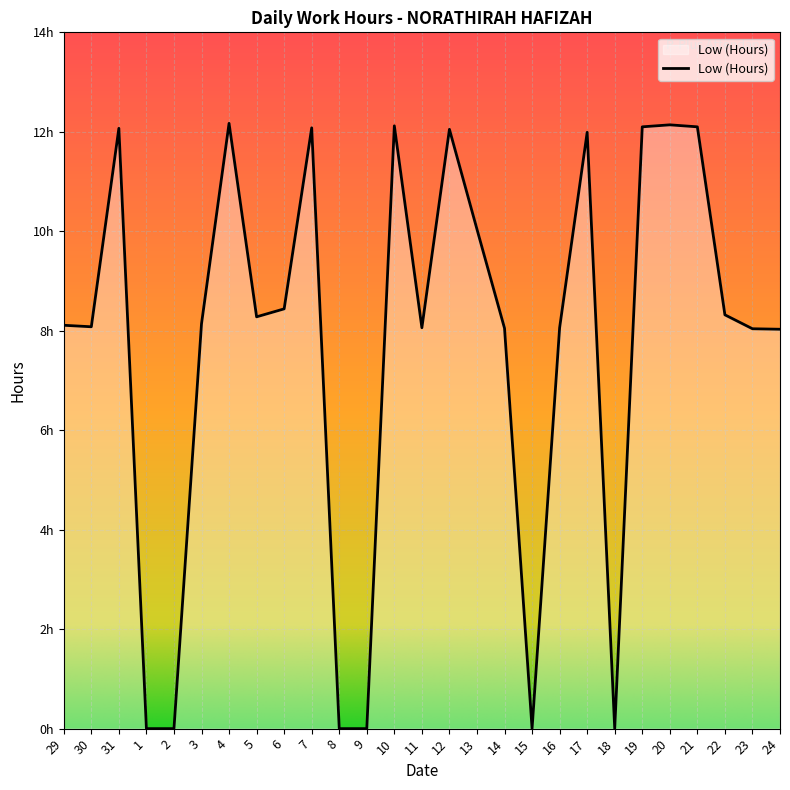

The value at 24 is 8.0. True or false?

True